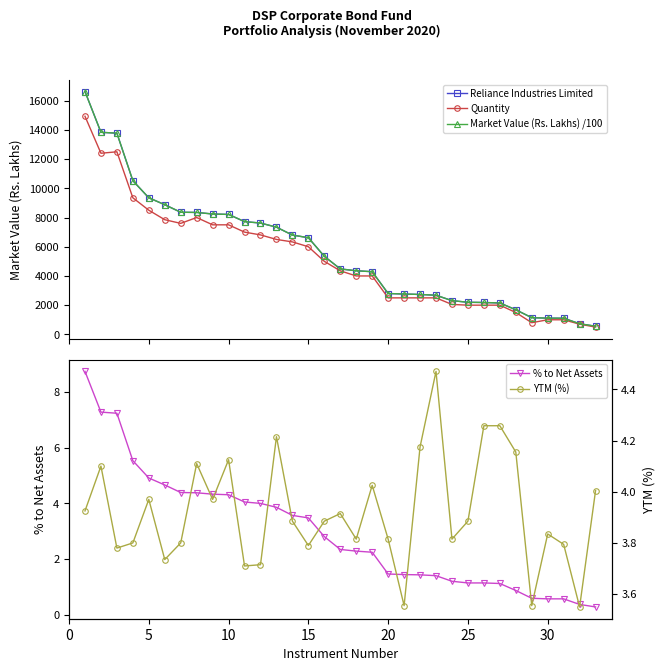

True or false: Market Value (Rs. Lakhs) /100 has a value of 4910.1 at 20.

False